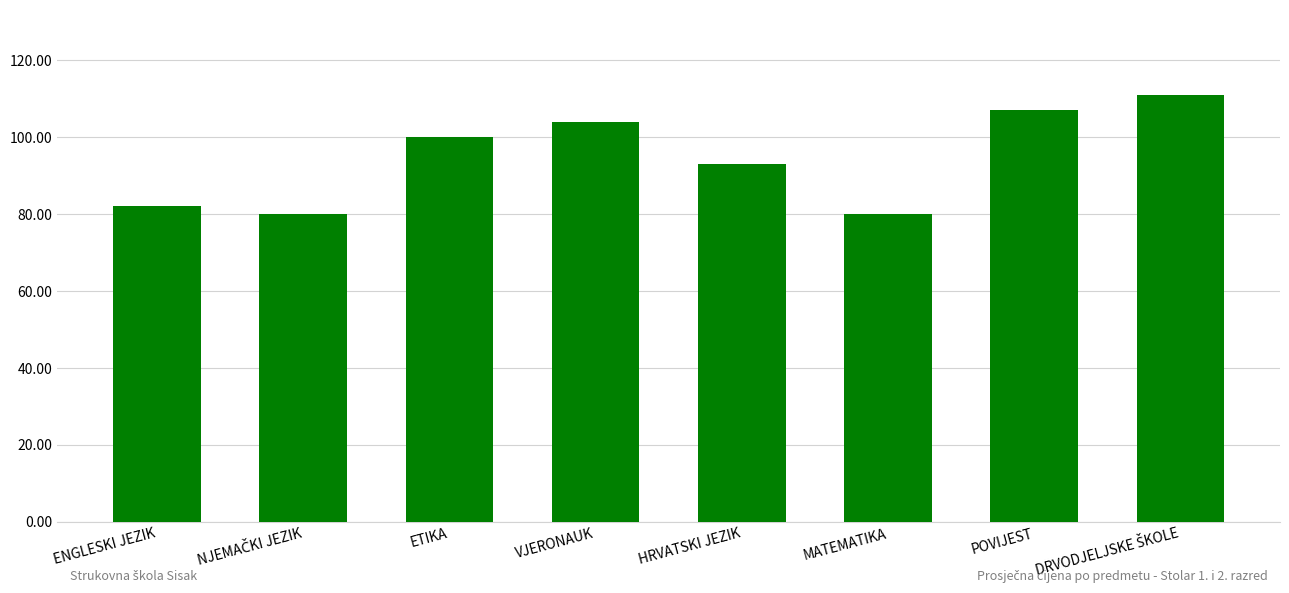

What is the label of the 5th bar from the right?

VJERONAUK